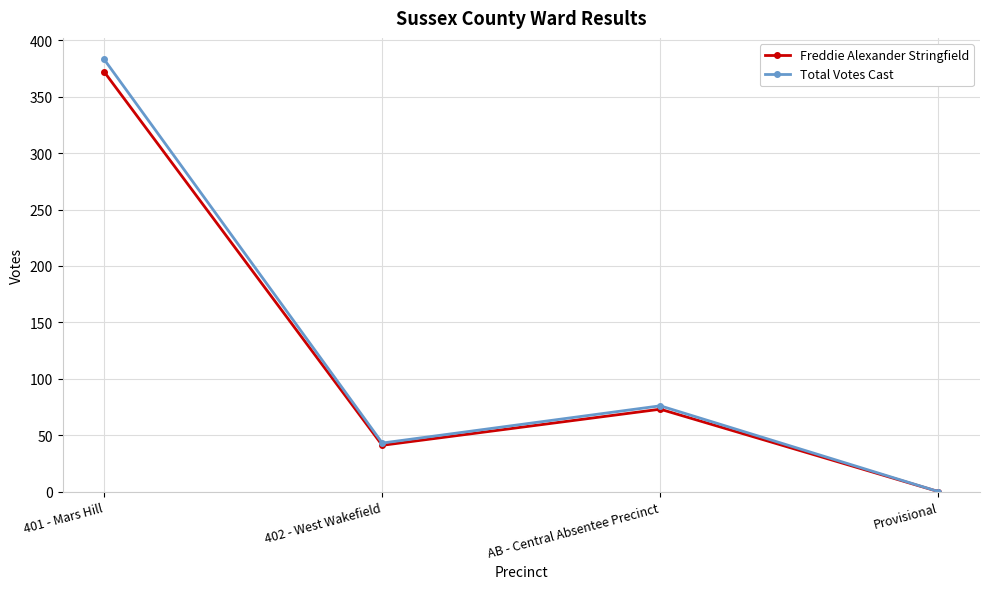

List the labels in order of Freddie Alexander Stringfield value, largest first.

401 - Mars Hill, AB - Central Absentee Precinct, 402 - West Wakefield, Provisional